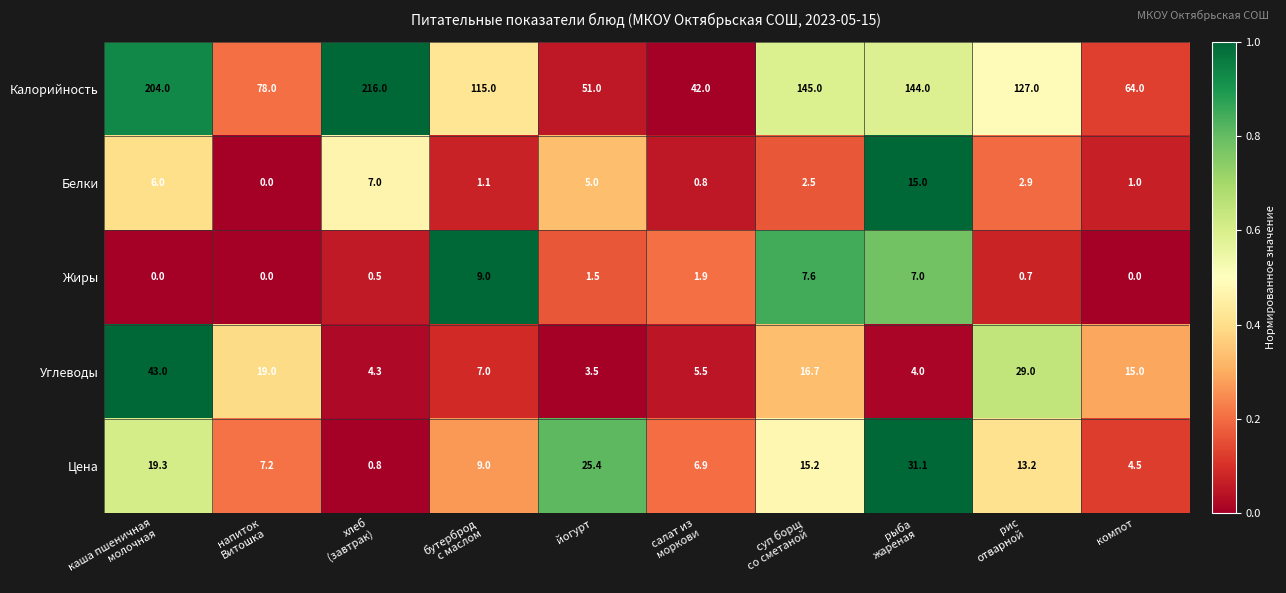

What is the maximum value for Цена?

31.1